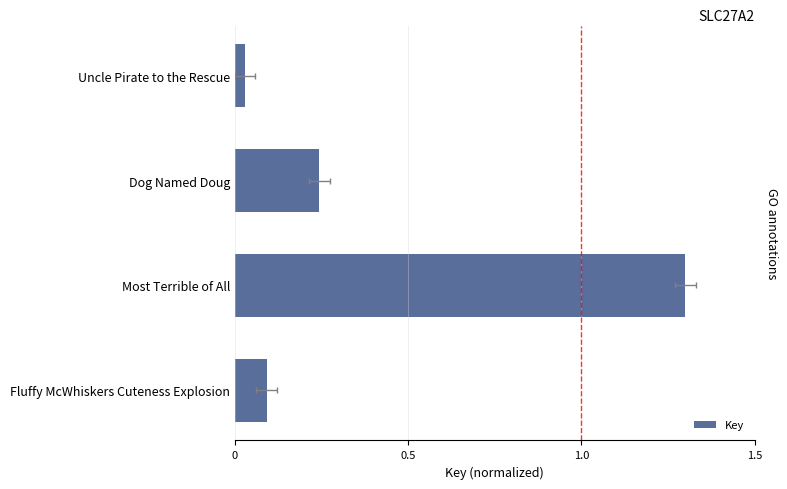

How many bars are there in total?

4